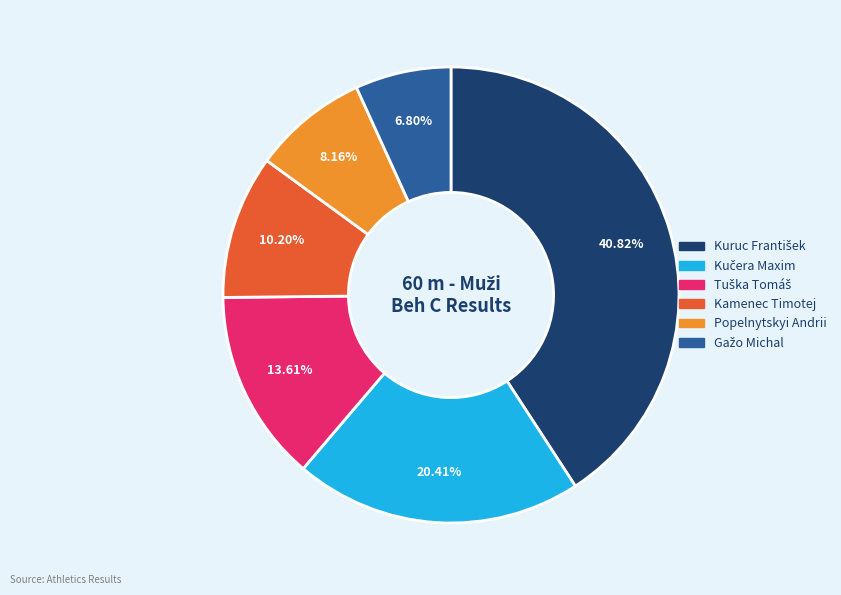

To the nearest percent, what is the combined percentage of Kamenec Timotej and Popelnytskyi Andrii?

18%